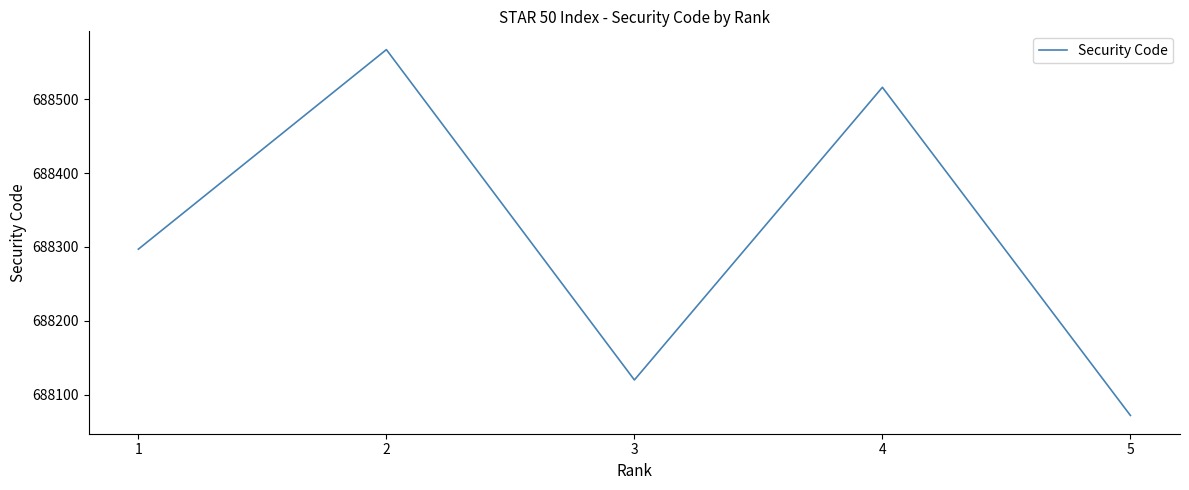

Reading right to left, what are all the values shown in this chart?

5=688072	4=688516	3=688120	2=688567	1=688297